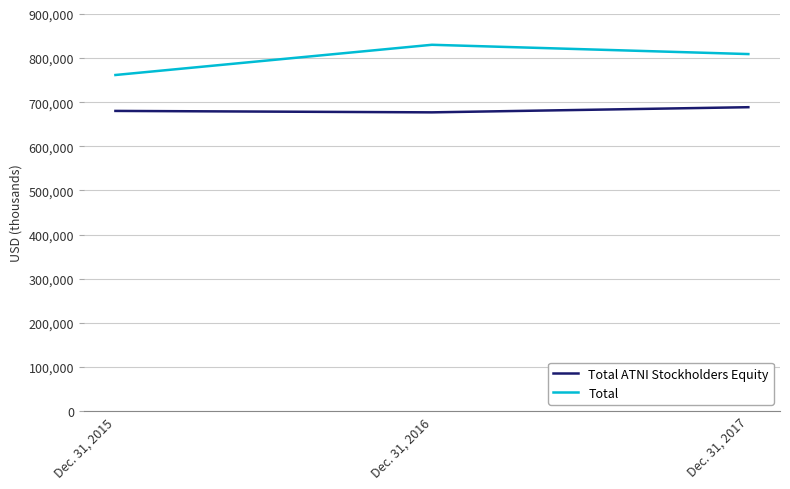

True or false: Total has a value of 761724 at Dec. 31, 2015.

True